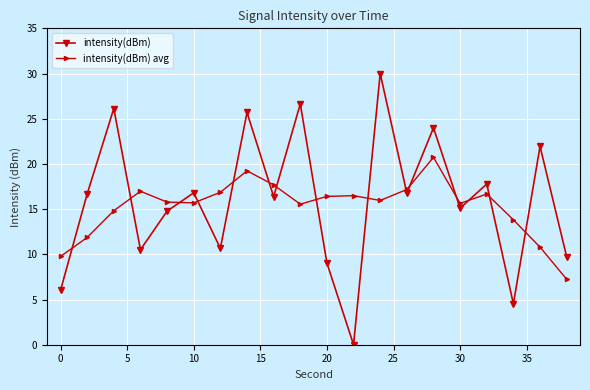

What is the difference between the maximum and minimum values in the intensity(dBm) series?

30.0